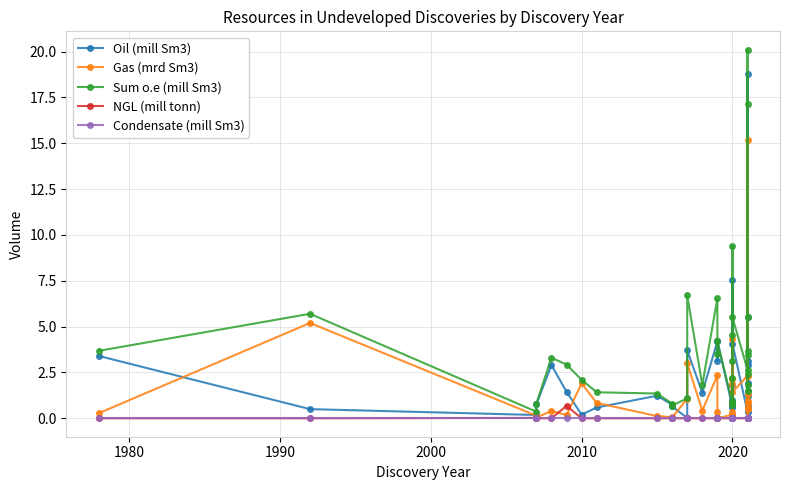

True or false: Condensate (mill Sm3) and Sum o.e (mill Sm3) intersect in this chart.

False